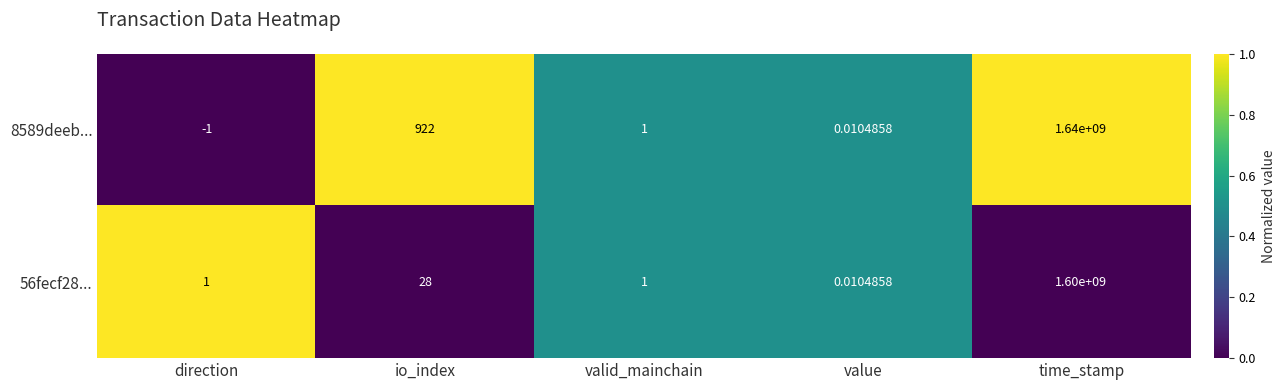

Rank the categories by 8589deeb... value from highest to lowest.

time_stamp, io_index, valid_mainchain, value, direction